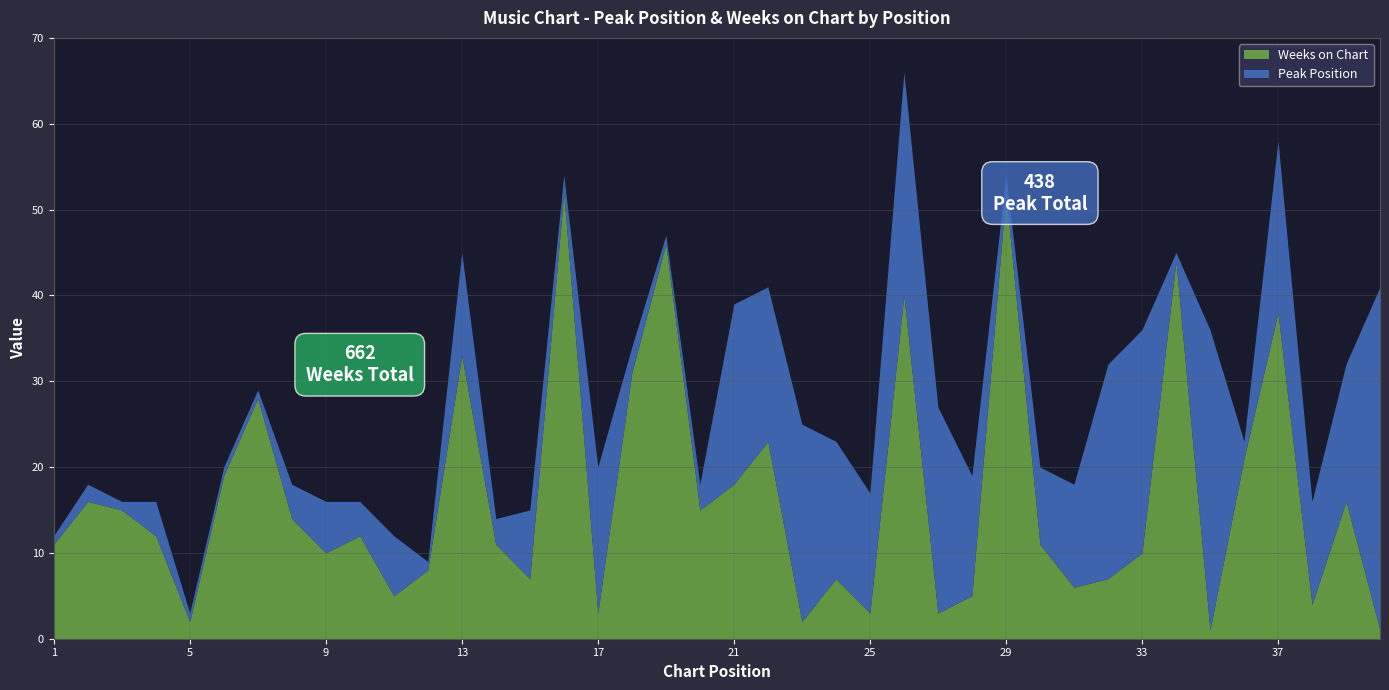

What value does the Weeks on Chart series have at 34, to the nearest 10?

40